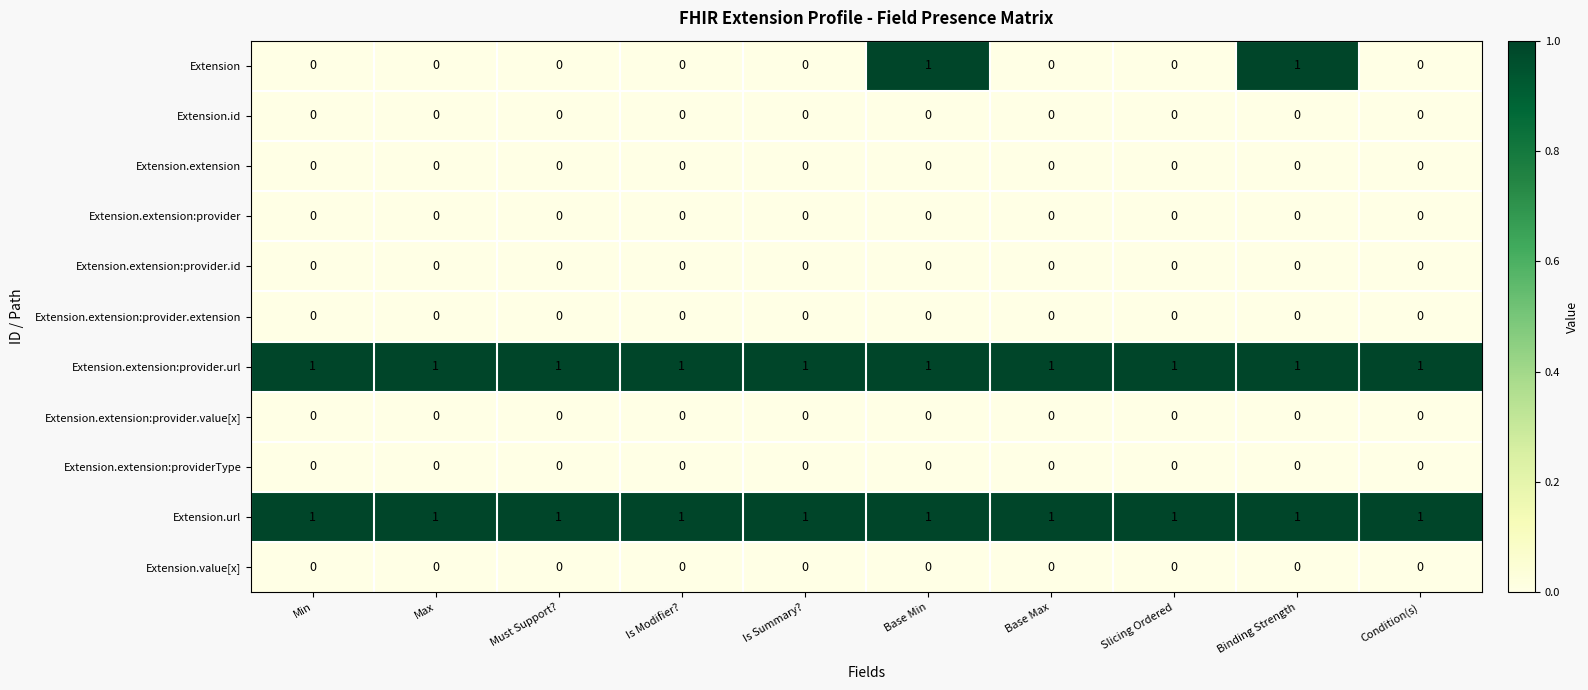

What is the total value across all series at Base Max?

2